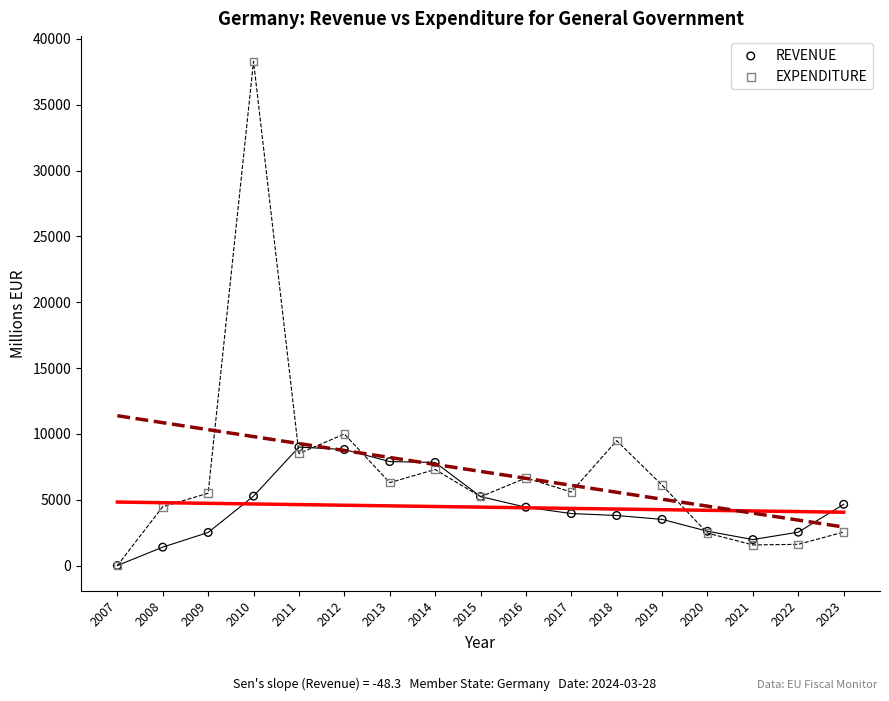

Which series reaches the maximum Y coordinate?

EXPENDITURE